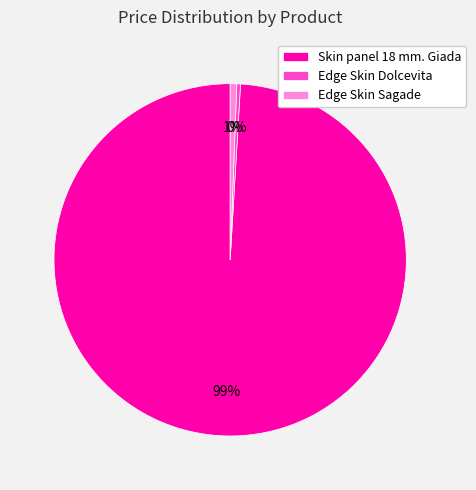

Do Skin panel 18 mm. Giada and Edge Skin Sagade together represent more than half of the pie?

Yes